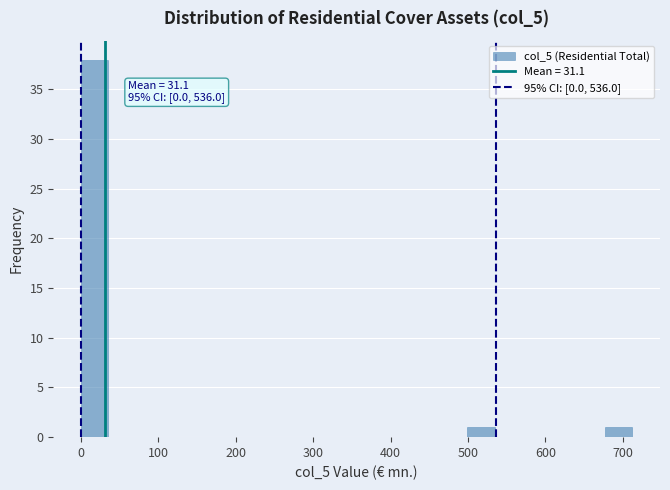

Read against the x-axis, roughly where is the centre of the tallest bar?

20